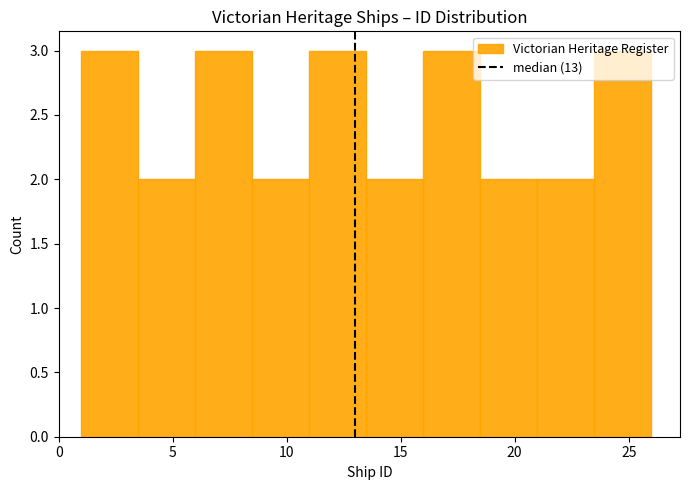

Reading left to right, transcribe this chart: for each bar, give the range it covers on the x-axis and its height. The values are not printed on the chart, so give them approximately, as read against the axis.

1.0 to 3.5: 3
3.5 to 6.0: 2
6.0 to 8.5: 3
8.5 to 11.0: 2
11.0 to 13.5: 3
13.5 to 16.0: 2
16.0 to 18.5: 3
18.5 to 21.0: 2
21.0 to 23.5: 2
23.5 to 26.0: 3